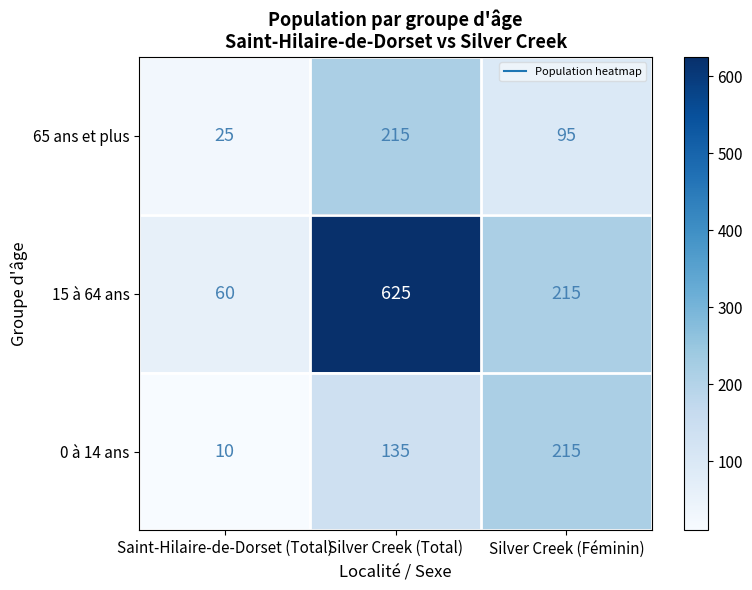

The value of 65 ans et plus at Silver Creek (Féminin) is 95. True or false?

True